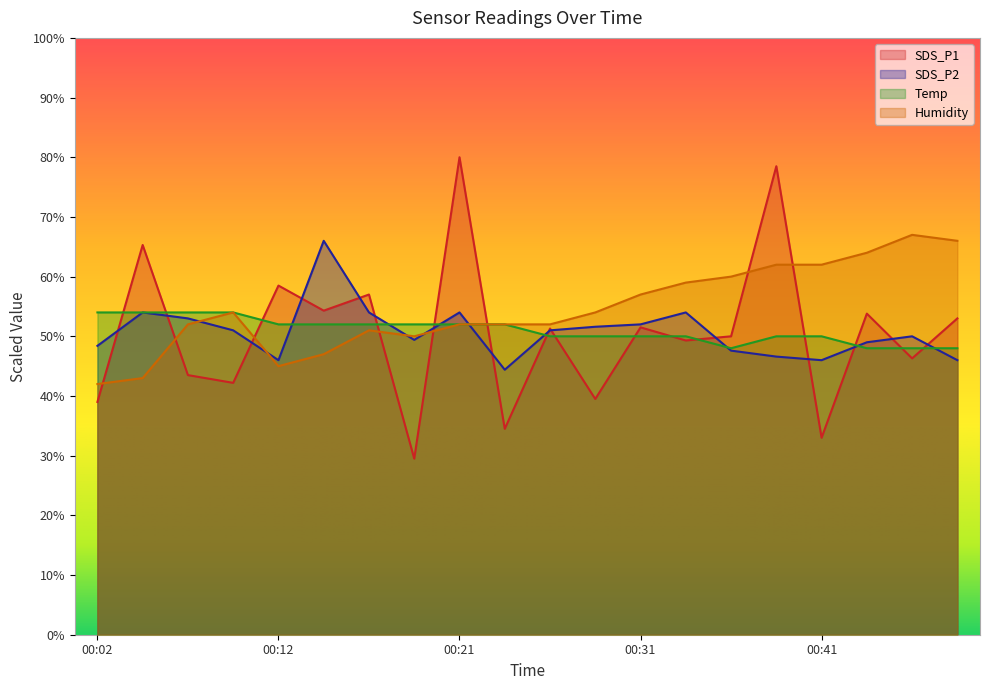

How many data points does each series have?

20